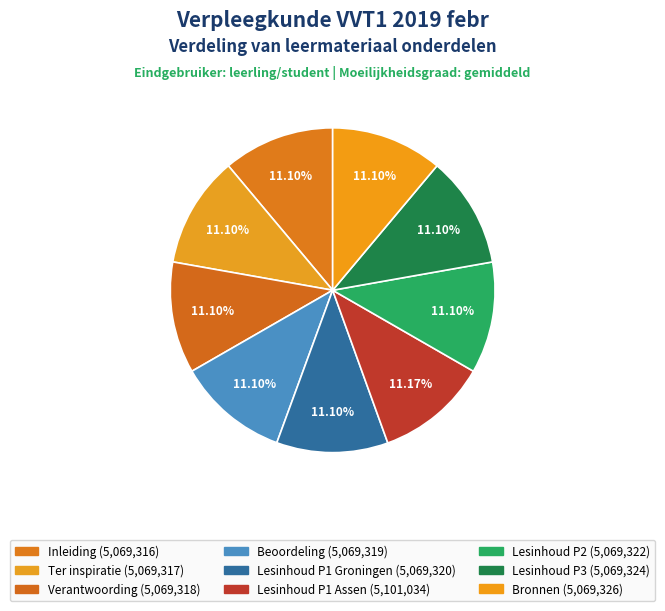

Which category has the biggest portion of the pie?

Lesinhoud P1 Assen